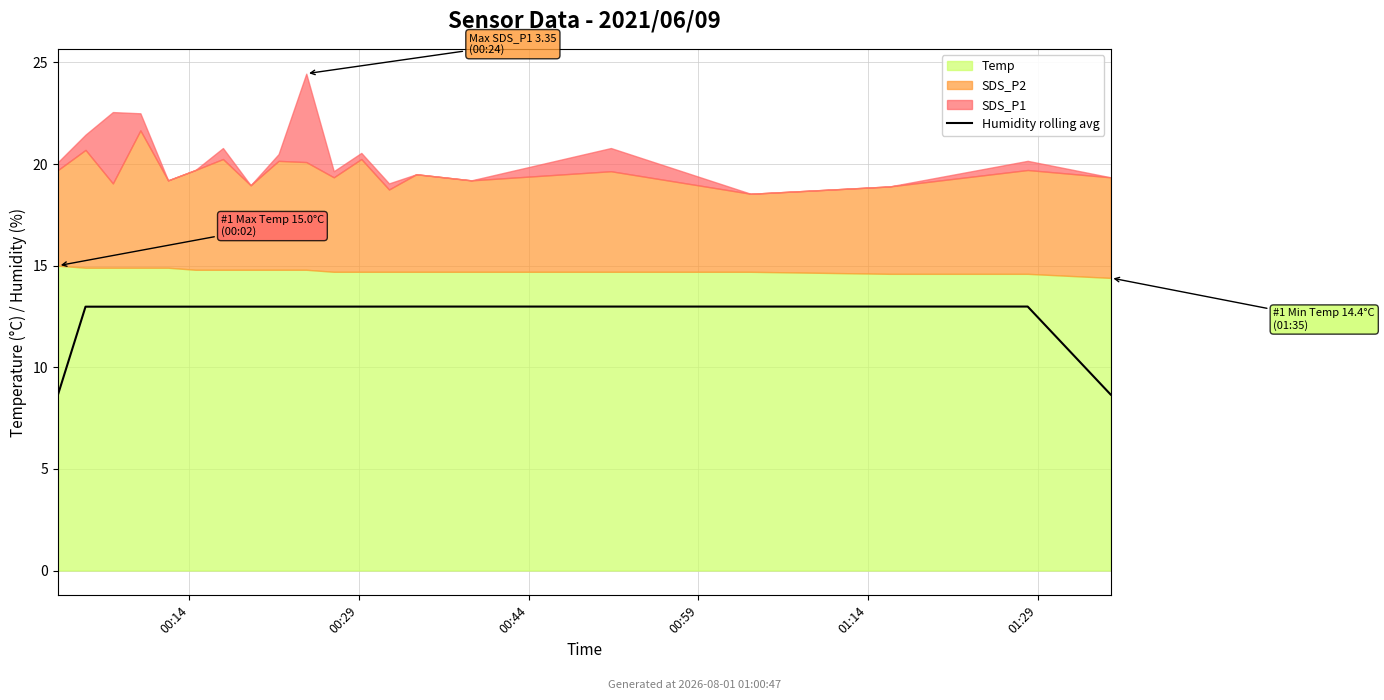

True or false: the data shows 22.8 at 11.

False